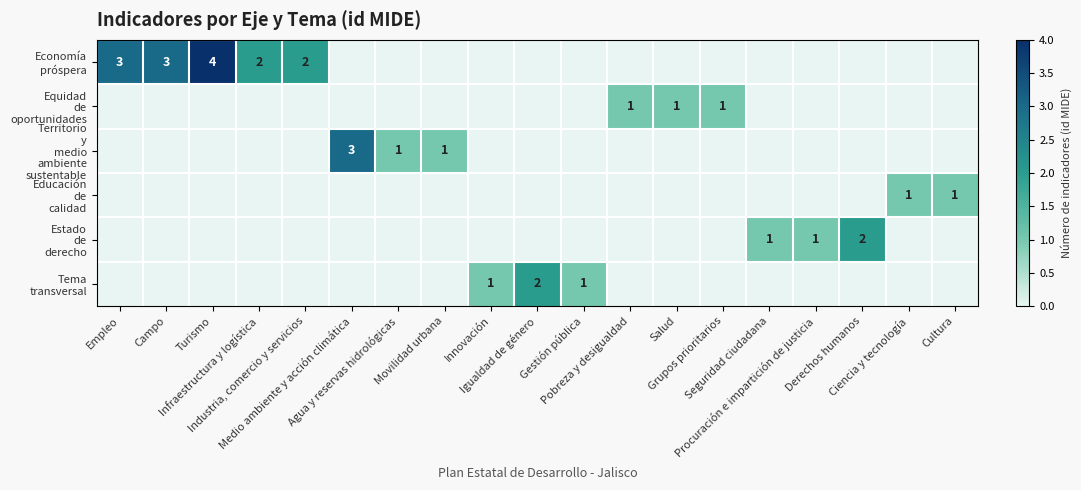

Which series has the widest spread of values?

Economía próspera